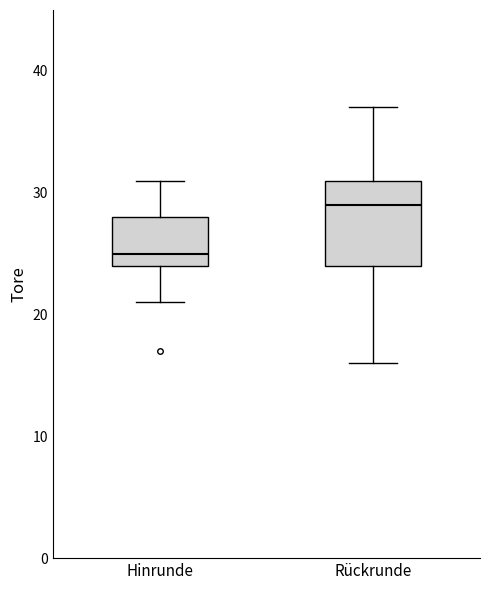

Reading left to right, transcribe this box plot: for each box, give where its median line is, the range the box spans, and where its two whiskers end, as read against the y-axis. The values are not printed on the chart, so give them approximately, as read against the axis.

Hinrunde: median 25, box 24 to 28, whiskers 21 to 31
Rückrunde: median 29, box 24 to 31, whiskers 16 to 37